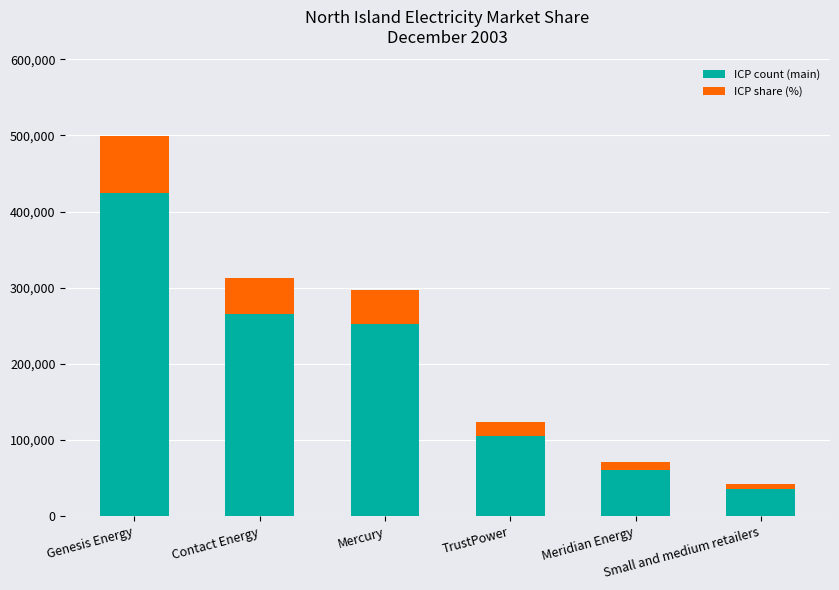

What is the sum of all ICP count (main) values?

1144615.1